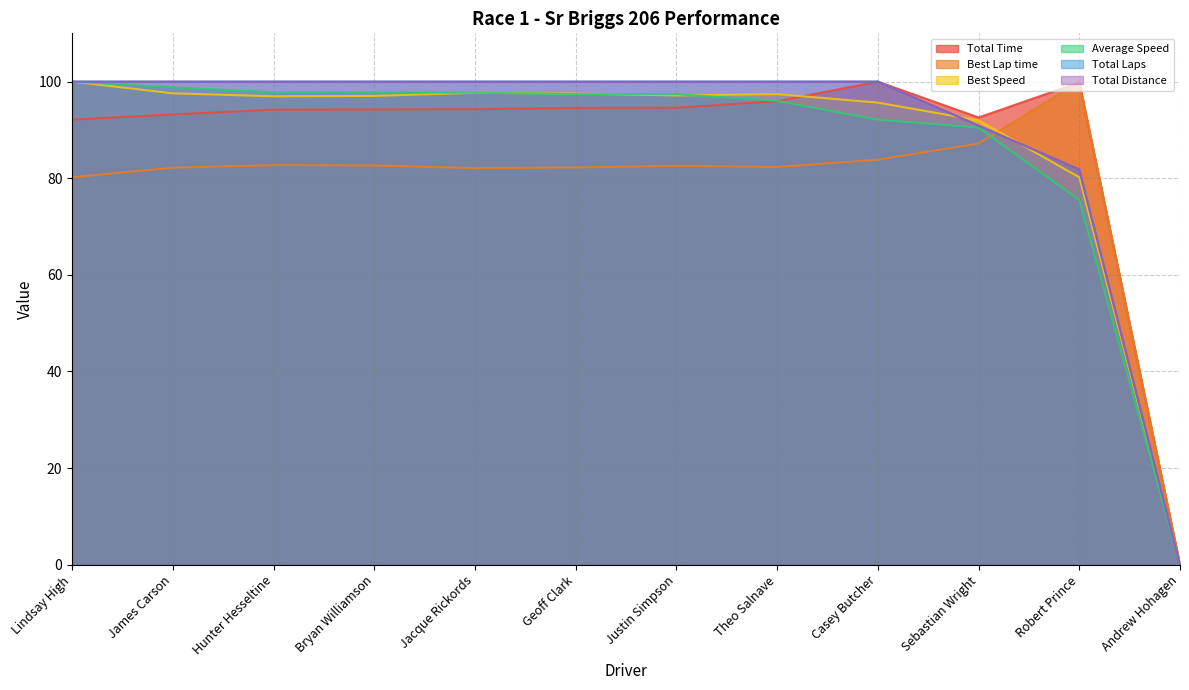

What is the total value across all series at Bryan Williamson?

571.7